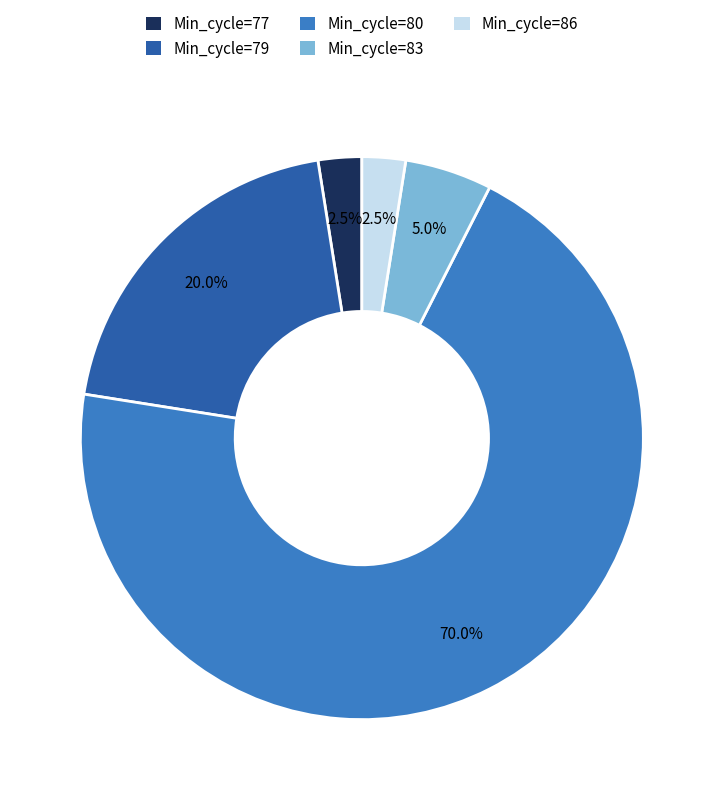

Approximately how many times larger is the value at Min_cycle=79 compared to Min_cycle=80?

0.3